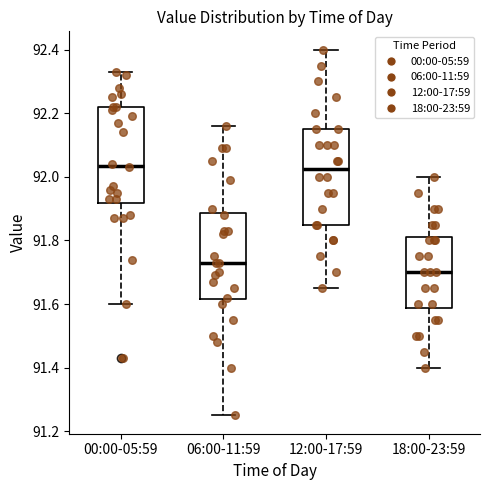

Where does the median line of the box for 18:00-23:59 sit on the y-axis? The values are not printed on the chart, so give them approximately, as read against the axis.

91.70